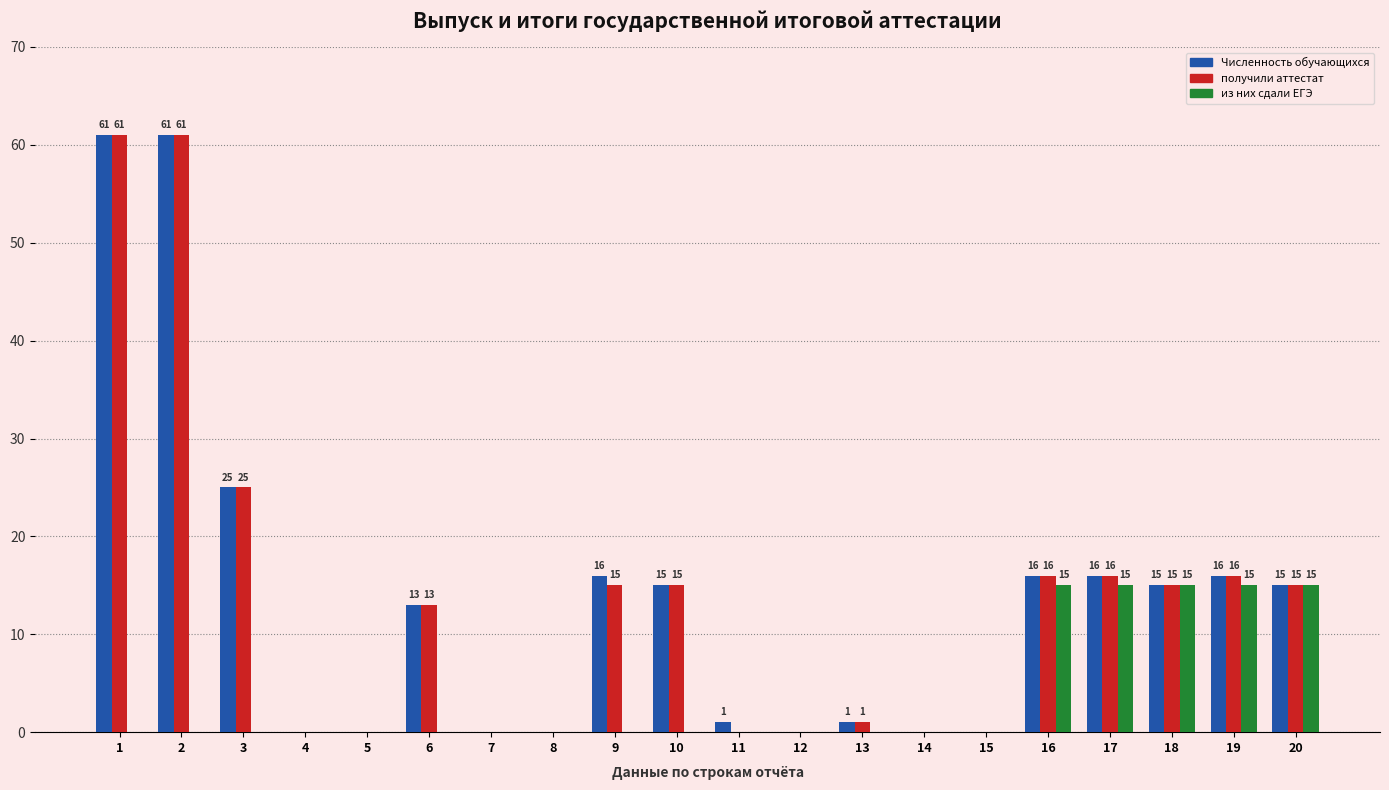

What is the sum of the получили аттестат values at 2 and 17?

77